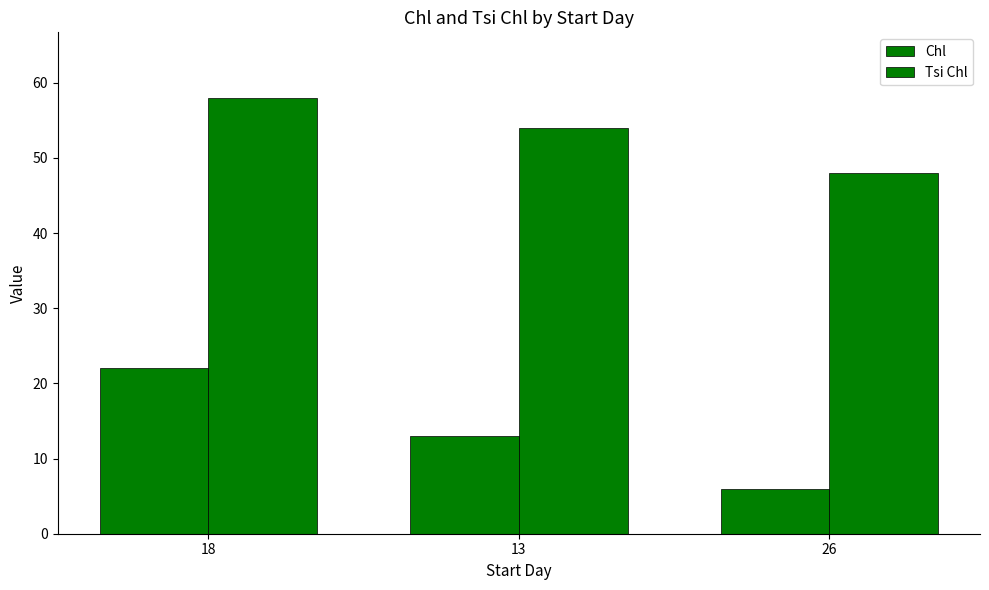

How many data points does each series have?

3